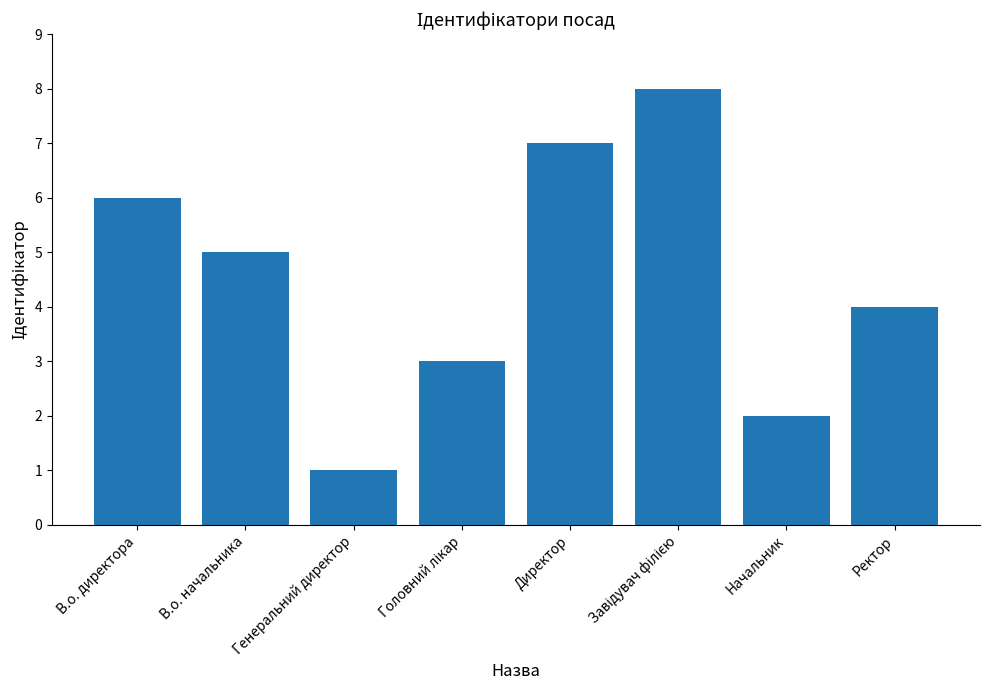

Does the chart contain any negative values?

No